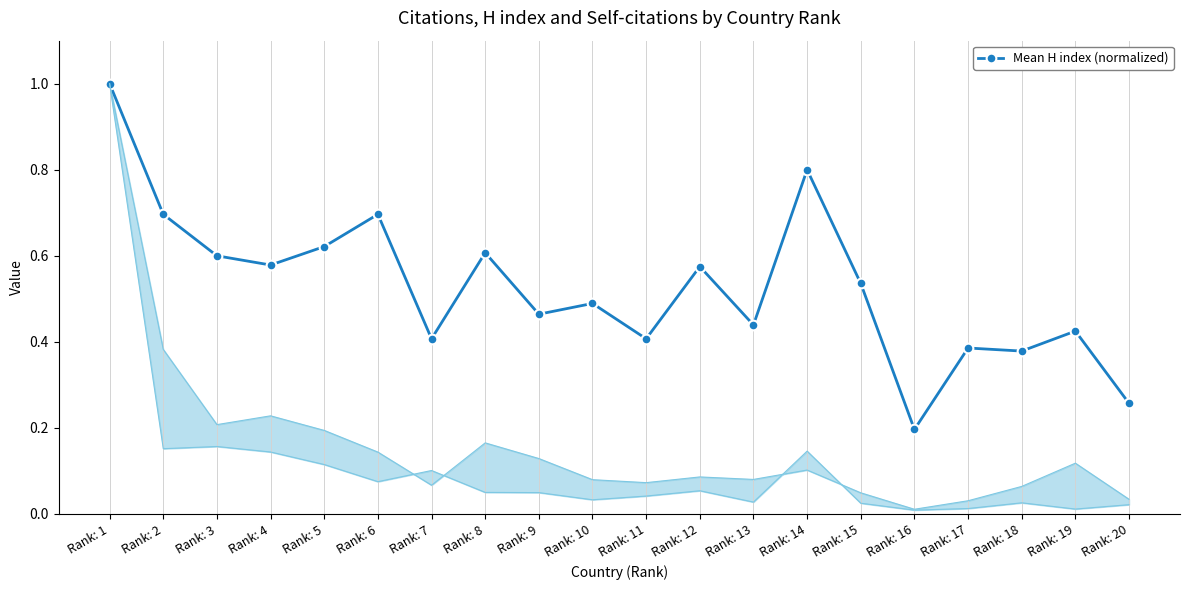

List the labels in order of value, largest first.

Rank: 1, Rank: 14, Rank: 2, Rank: 6, Rank: 5, Rank: 8, Rank: 3, Rank: 4, Rank: 12, Rank: 15, Rank: 10, Rank: 9, Rank: 13, Rank: 19, Rank: 7, Rank: 11, Rank: 17, Rank: 18, Rank: 20, Rank: 16